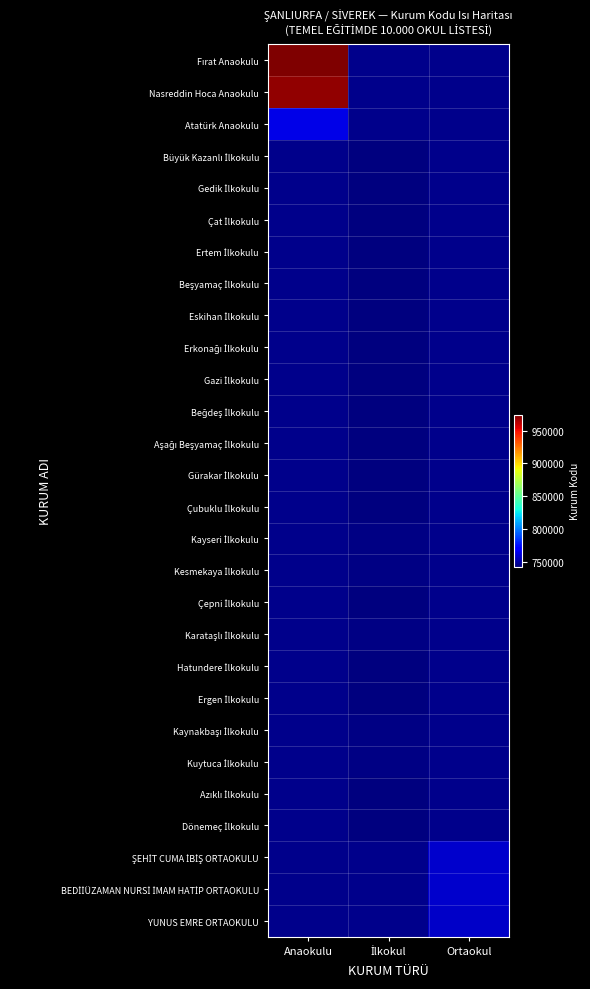

What is the maximum value shown in the chart?

974301.0